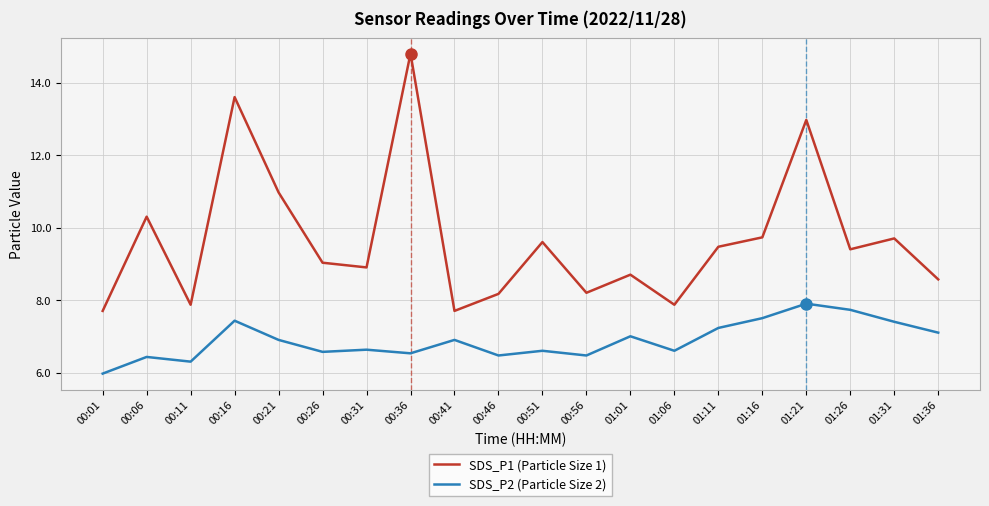

In SDS_P1 (Particle Size 1), how many points are higher than both neighbors (excluding endpoints)?

7